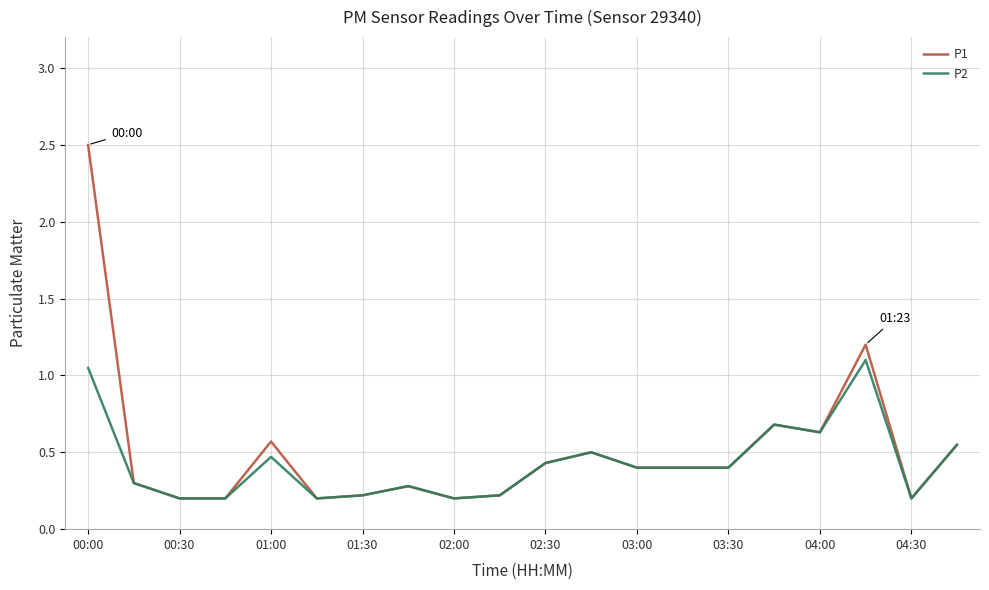

At how many categories does at least one series exceed 1?

2